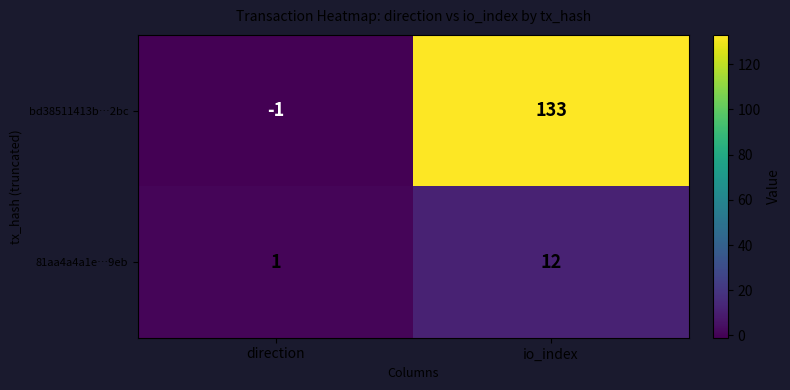

Rank the series by their average value, from highest to lowest.

bd38511413b…2bc, 81aa4a4a1e…9eb